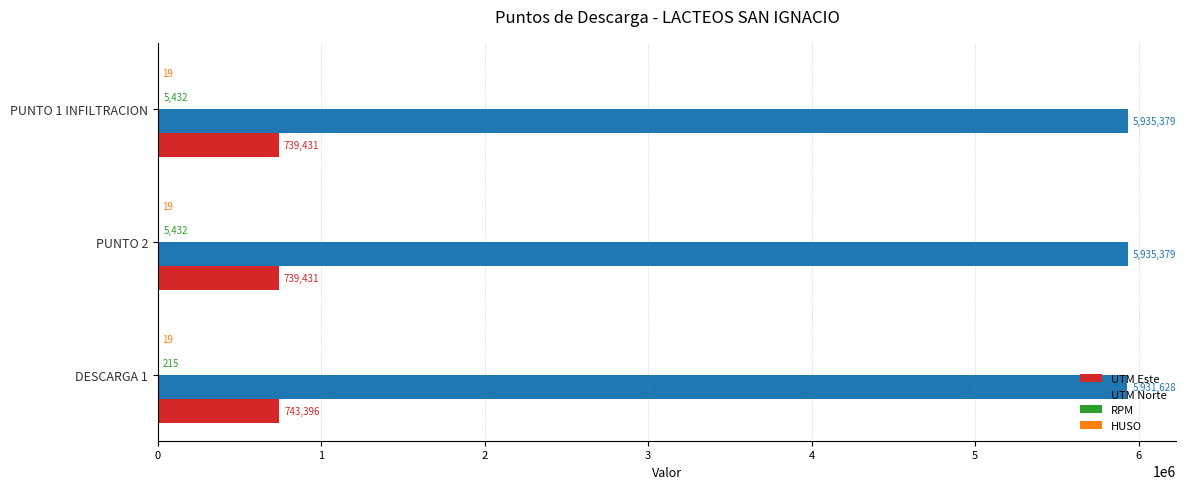

What is the maximum value for UTM Este?

743396